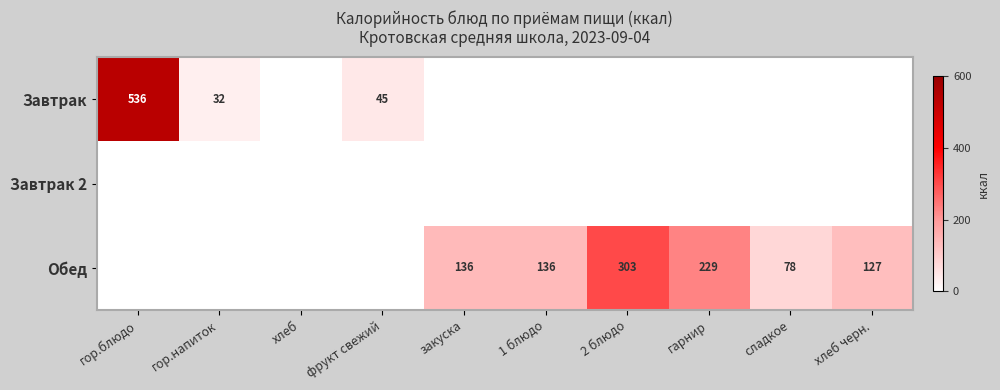

The Завтрак series shows 184 at гор.блюдо. True or false?

False